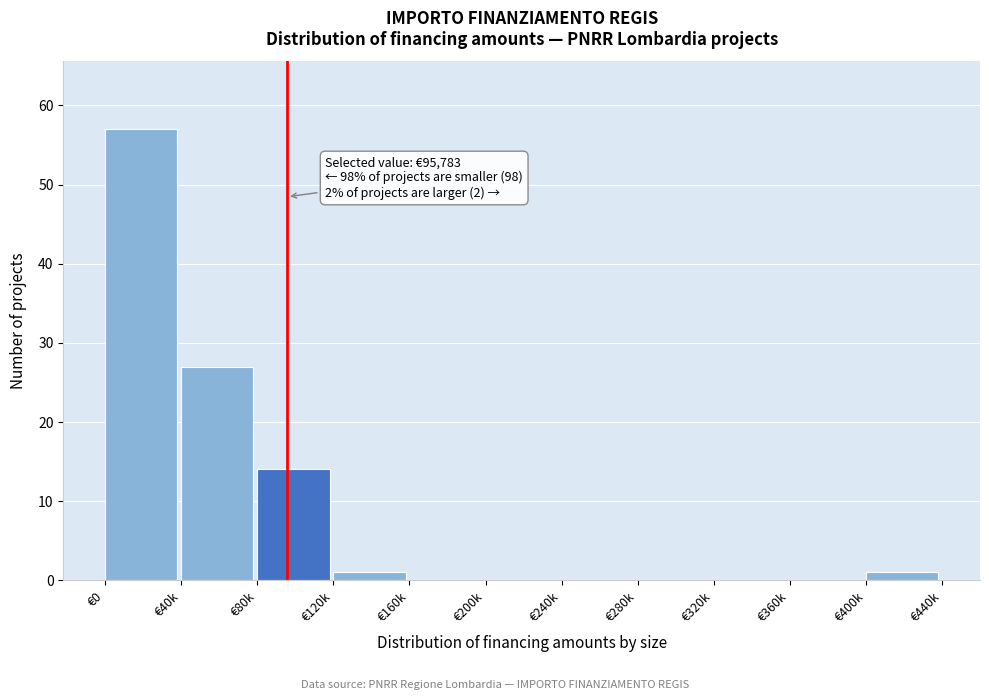

Reading left to right, transcribe all the data shown in this chart.

€0=57	€40k=27	€80k=14	€120k=1	€160k=0	€200k=0	€240k=0	€280k=0	€320k=0	€360k=0	€400k=1